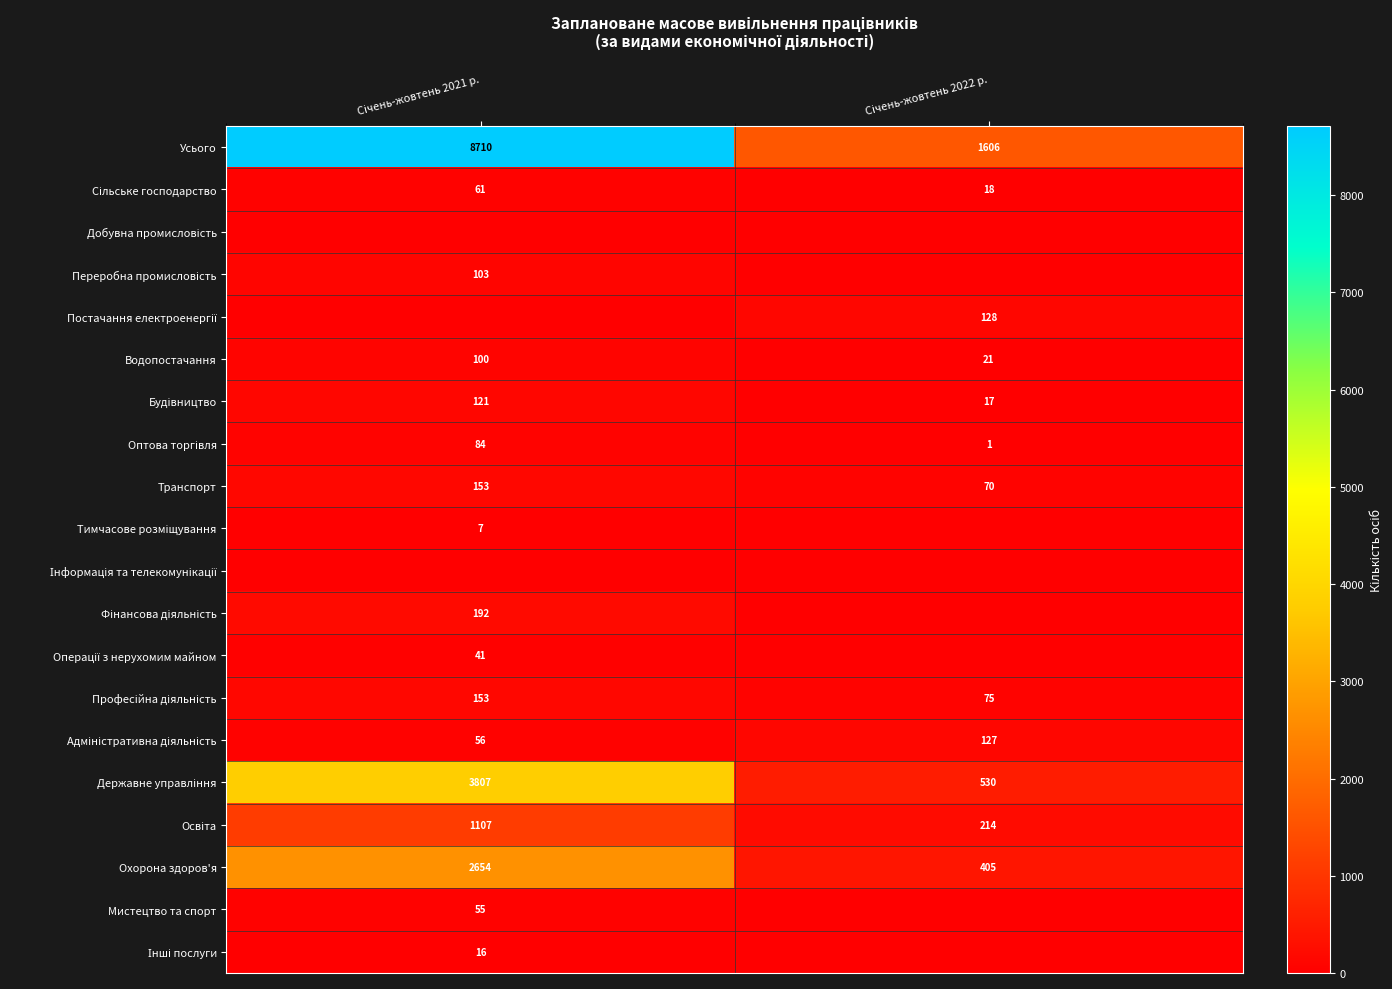

What is the maximum value shown in the chart?

8710